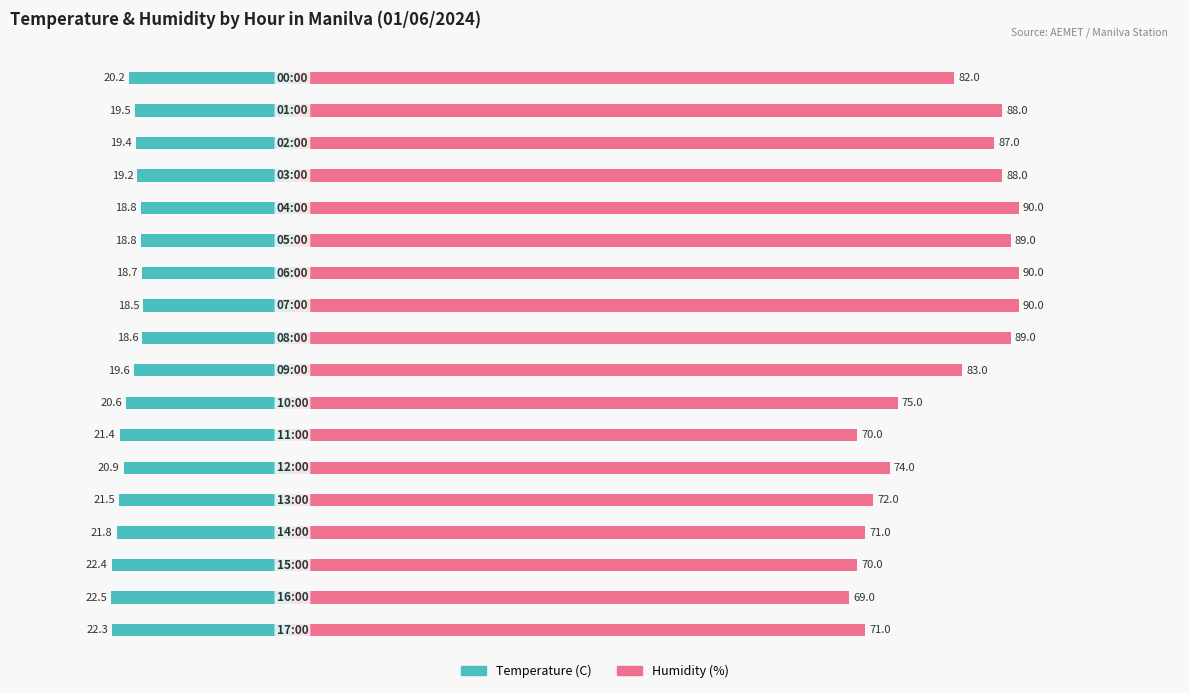

How many data points in Humidity (%) are above 83?

8